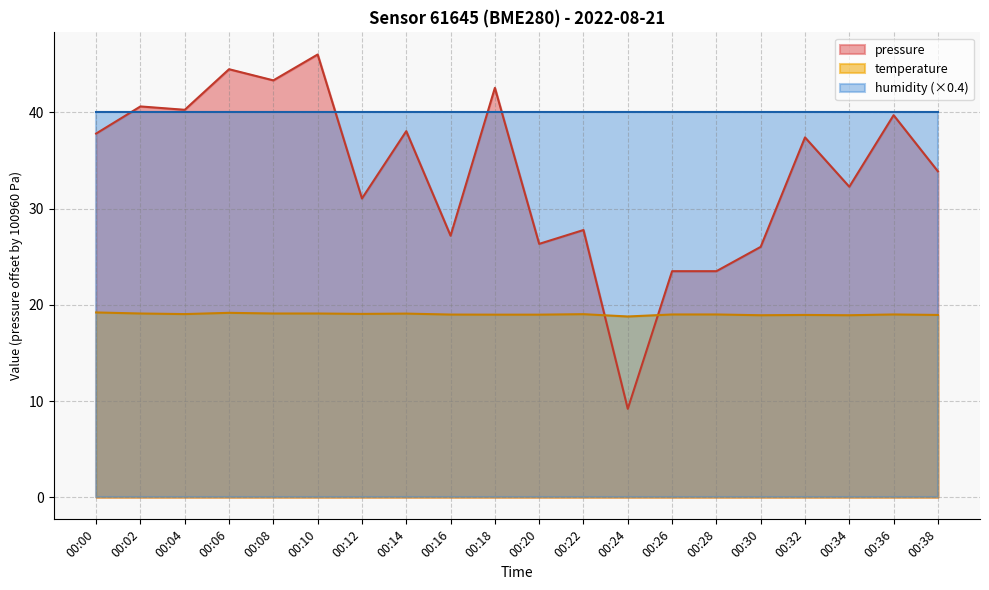

What is the value of the pressure point at the 18th from the left?

32.3